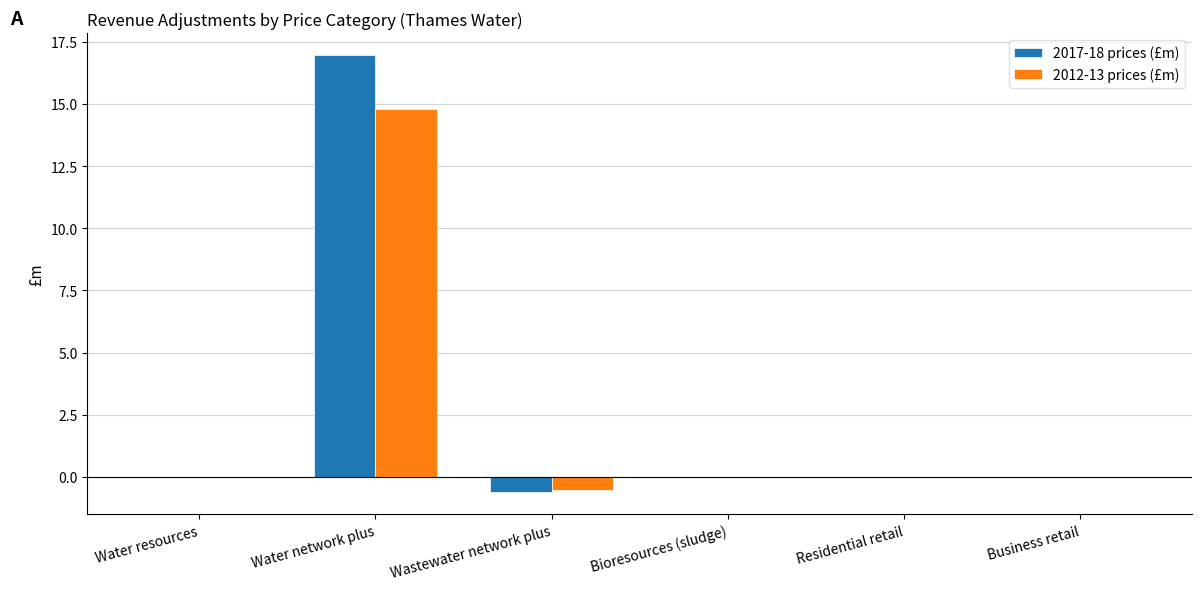

What is the total value across all series at Wastewater network plus?

-1.2